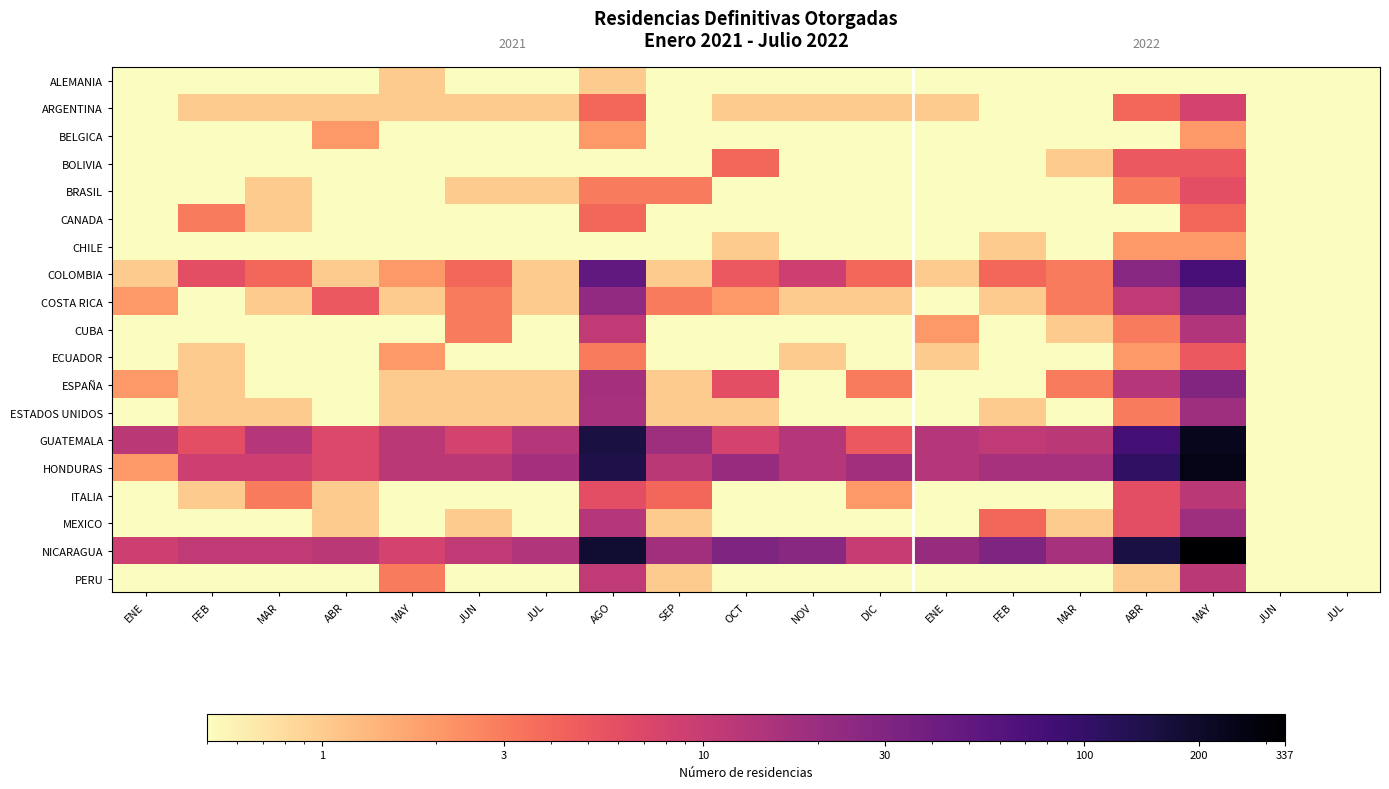

The GUATEMALA series shows 81.0 at ABR. True or false?

True